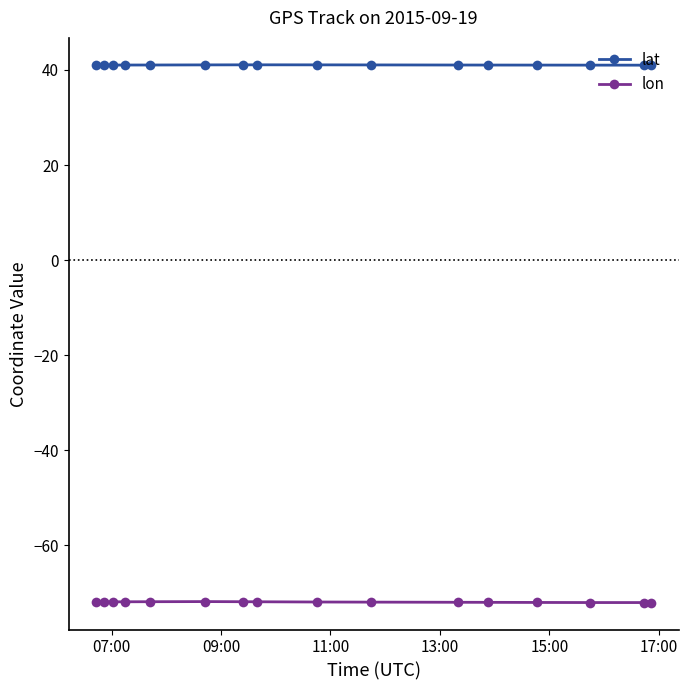

How many distinct data groups are displayed?

2